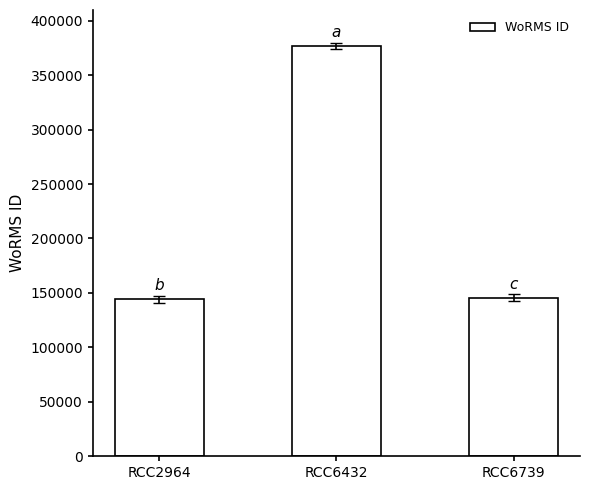

What is the smallest value displayed?

144187